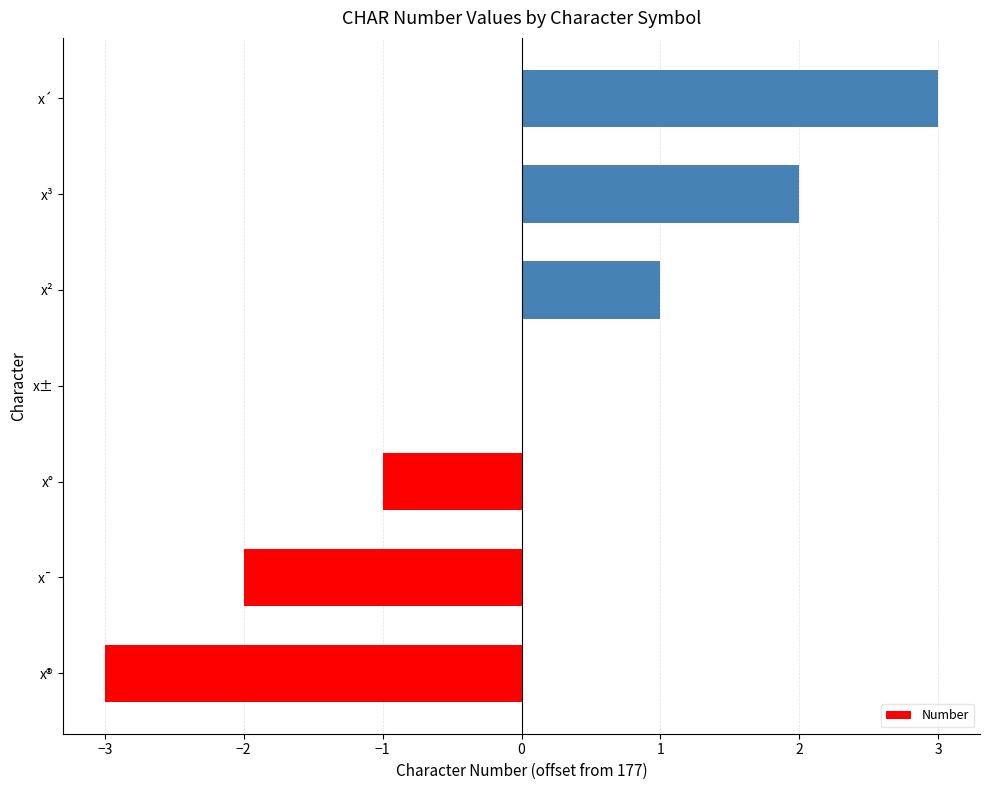

What value does the data have at x´?

3